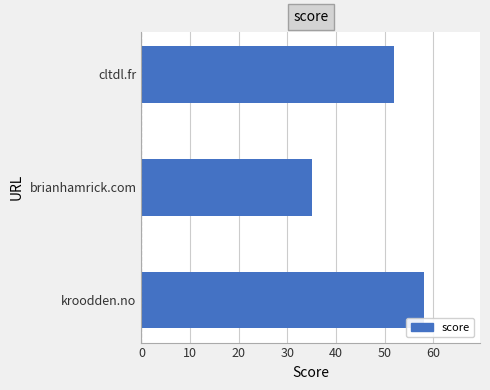

List the labels in order of value, largest first.

kroodden.no, cltdl.fr, brianhamrick.com